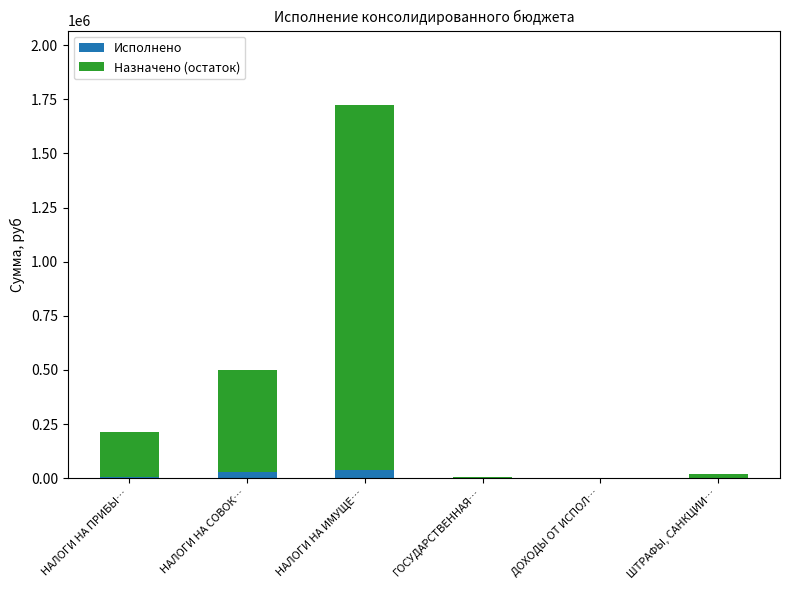

At which category is the sum across all series the highest?

НАЛОГИ НА ИМУЩЕ…